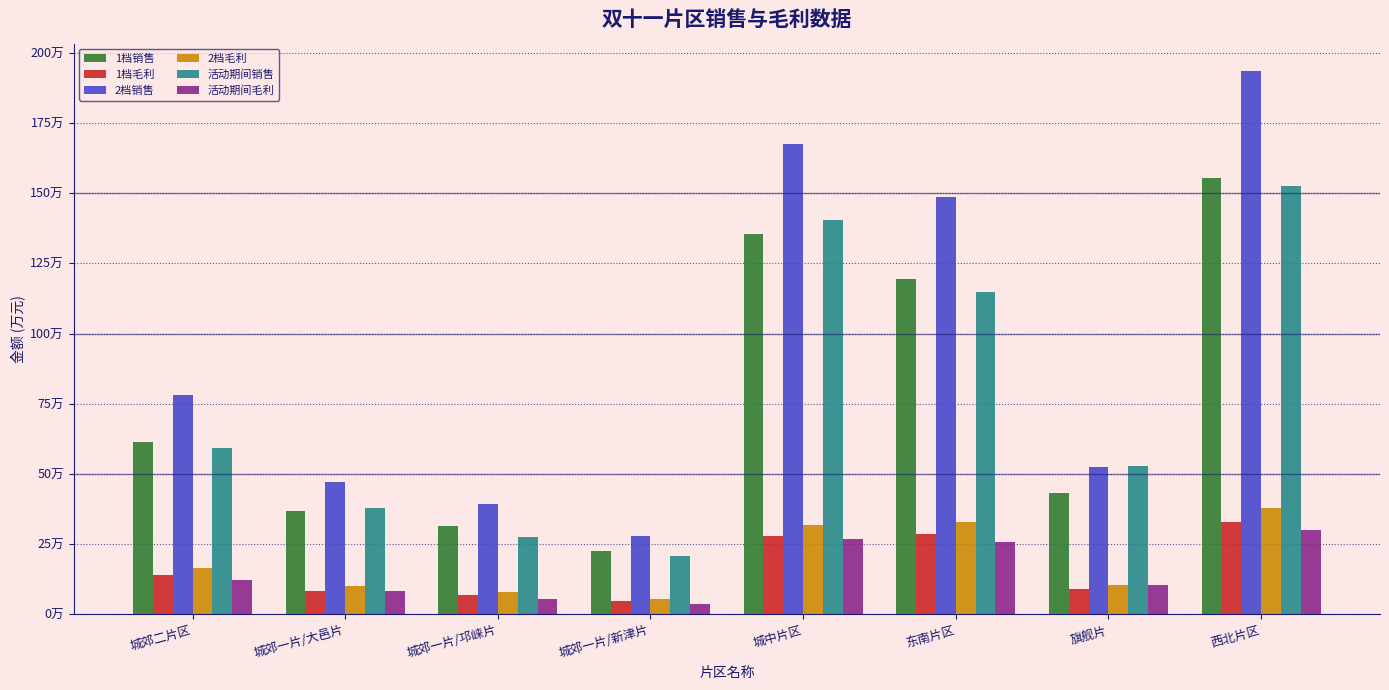

Are the bars horizontal?

No